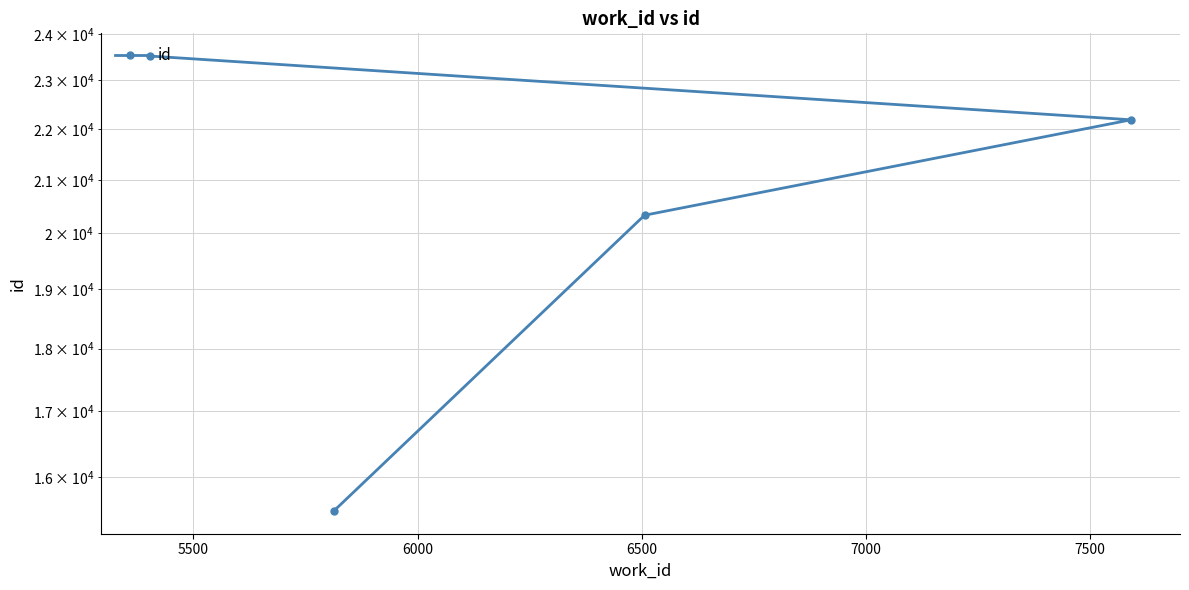

Is it true that the value at 6000 is 12898?

False